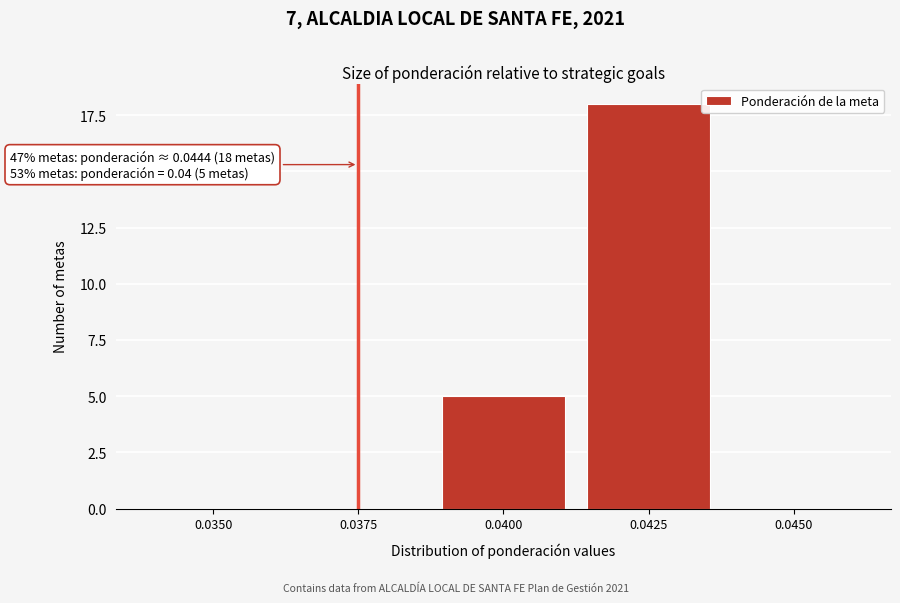

Reading left to right, extract all data points from this chart.

0.0350=0	0.0375=0	0.0400=5	0.0425=18	0.0450=0